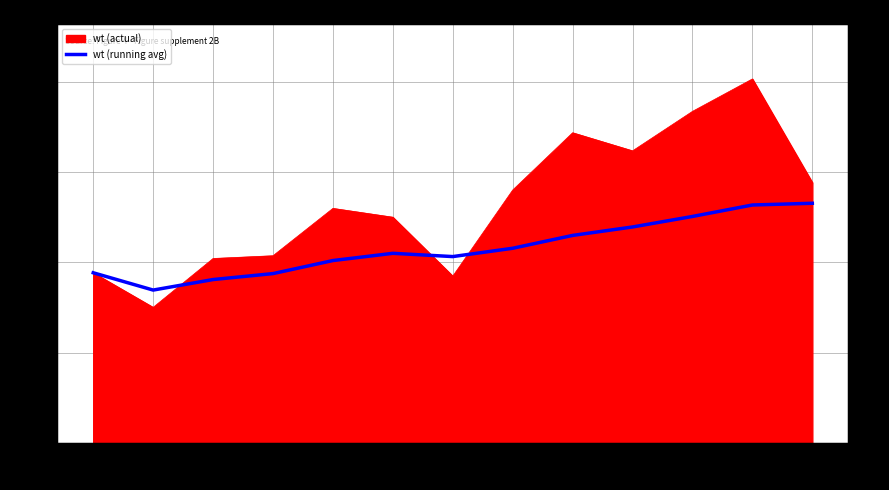

The value at 5 is 6893.1. True or false?

False